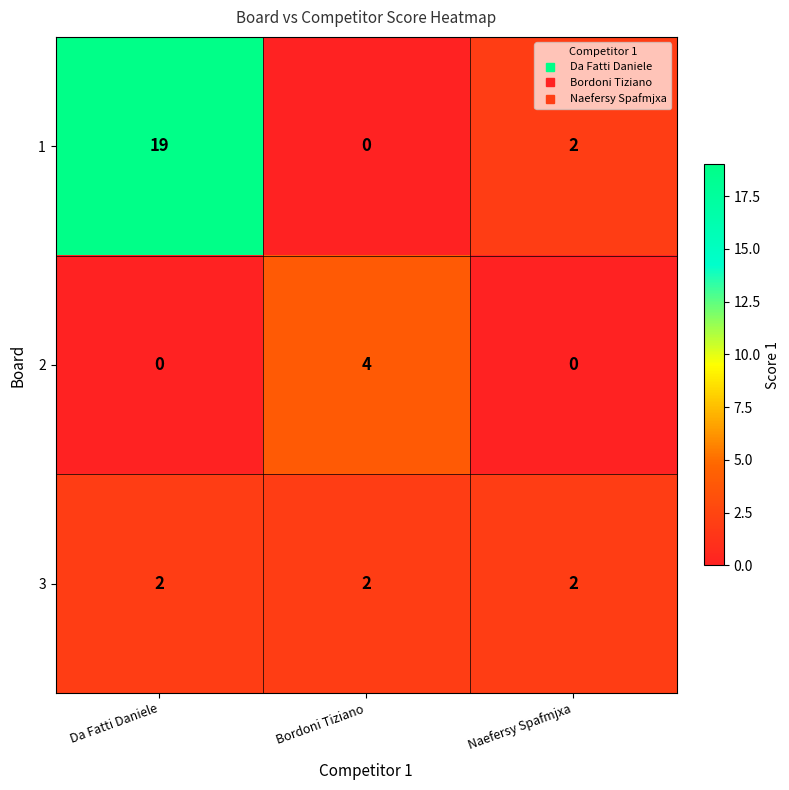

The 3 series shows 1 at Naefersy Spafmjxa. True or false?

False